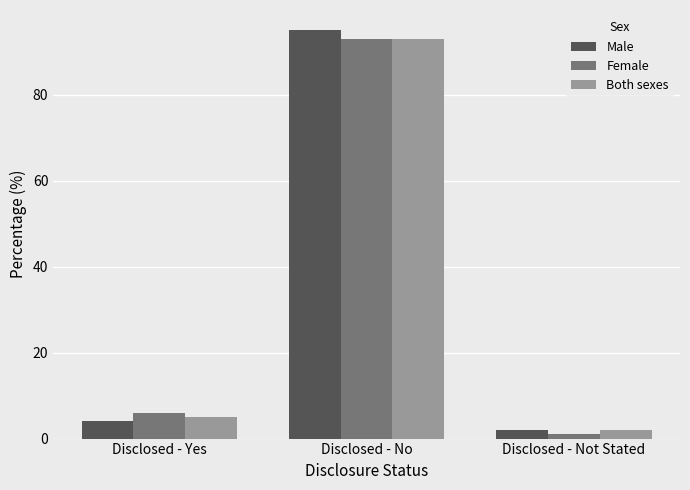

What is the label of the 2nd bar from the right?

Disclosed - No